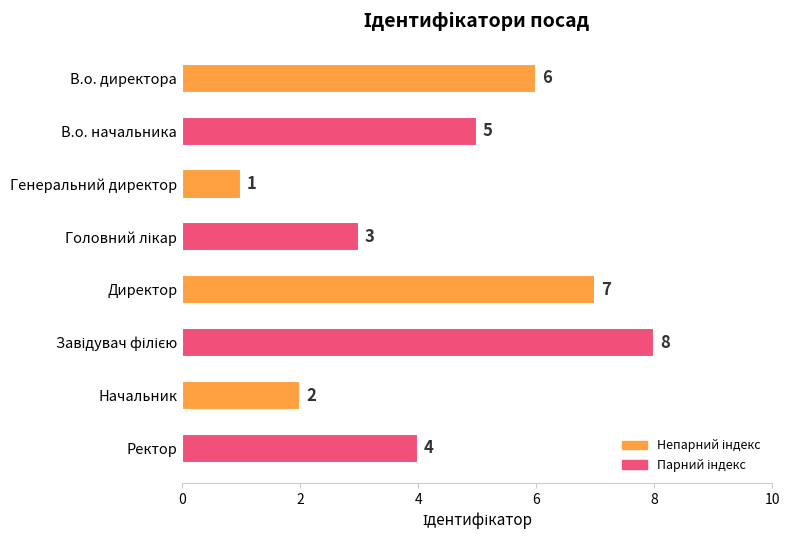

How many values are below 5?

4